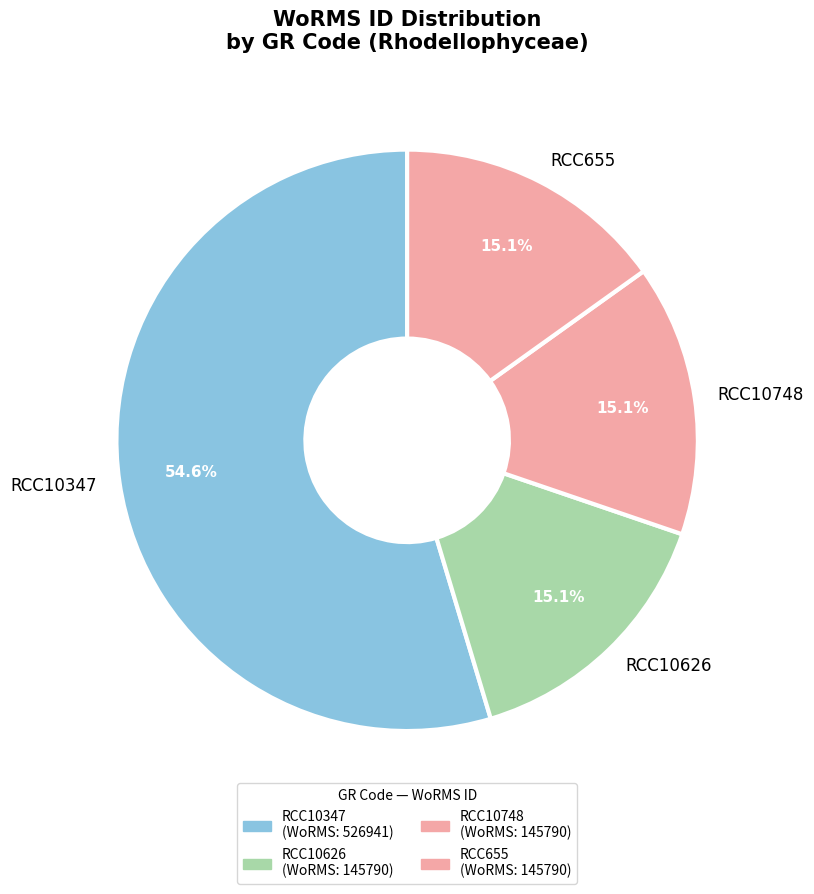

True or false: RCC10347 accounts for 62% of the total.

False